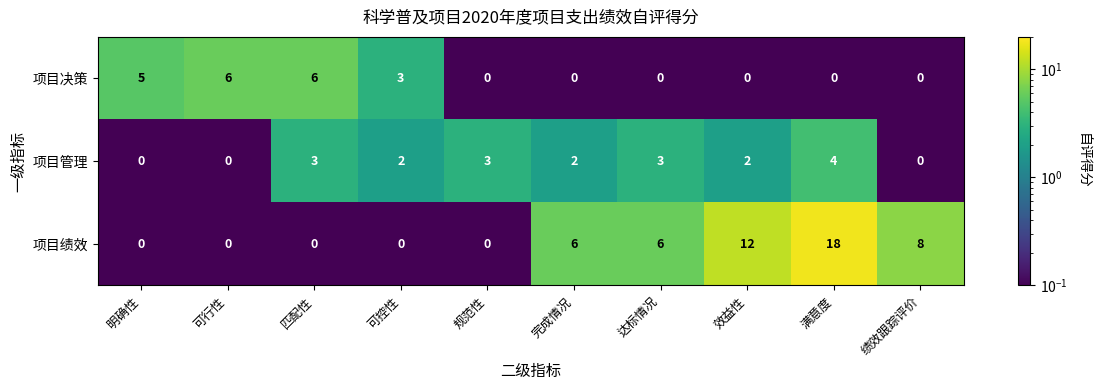

Which series has the widest spread of values?

项目绩效